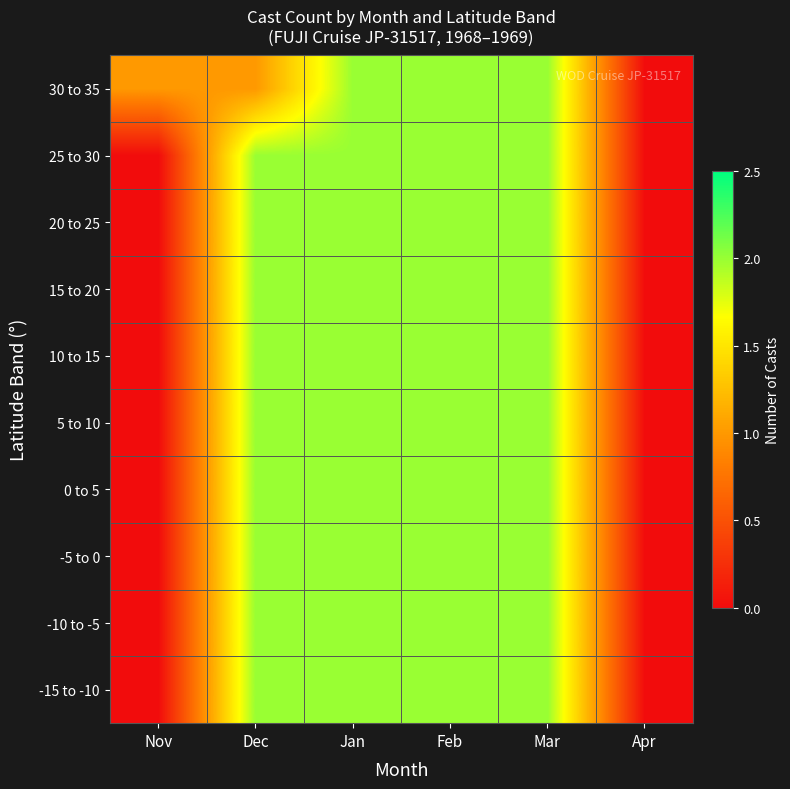

List the series in order of their peak value, highest first.

-15 to -10, -10 to -5, -5 to 0, 0 to 5, 5 to 10, 10 to 15, 15 to 20, 20 to 25, 25 to 30, 30 to 35